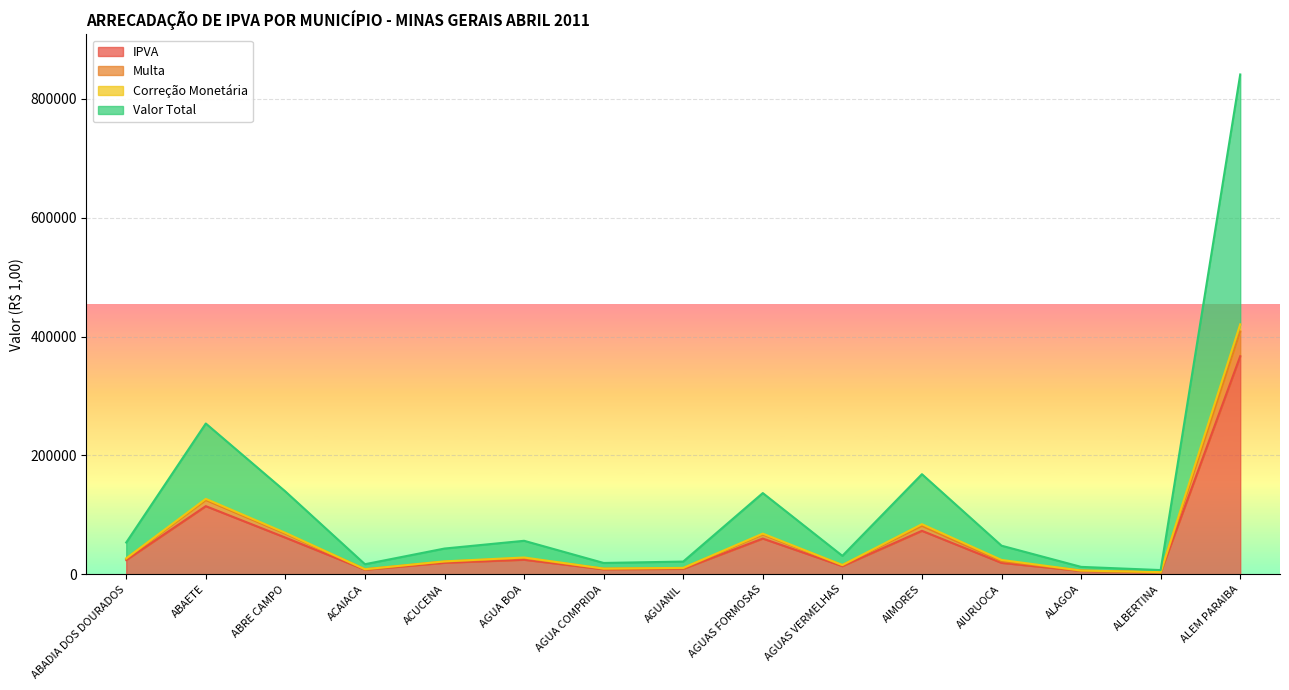

The IPVA series shows 196170.3 at ABAETE. True or false?

False